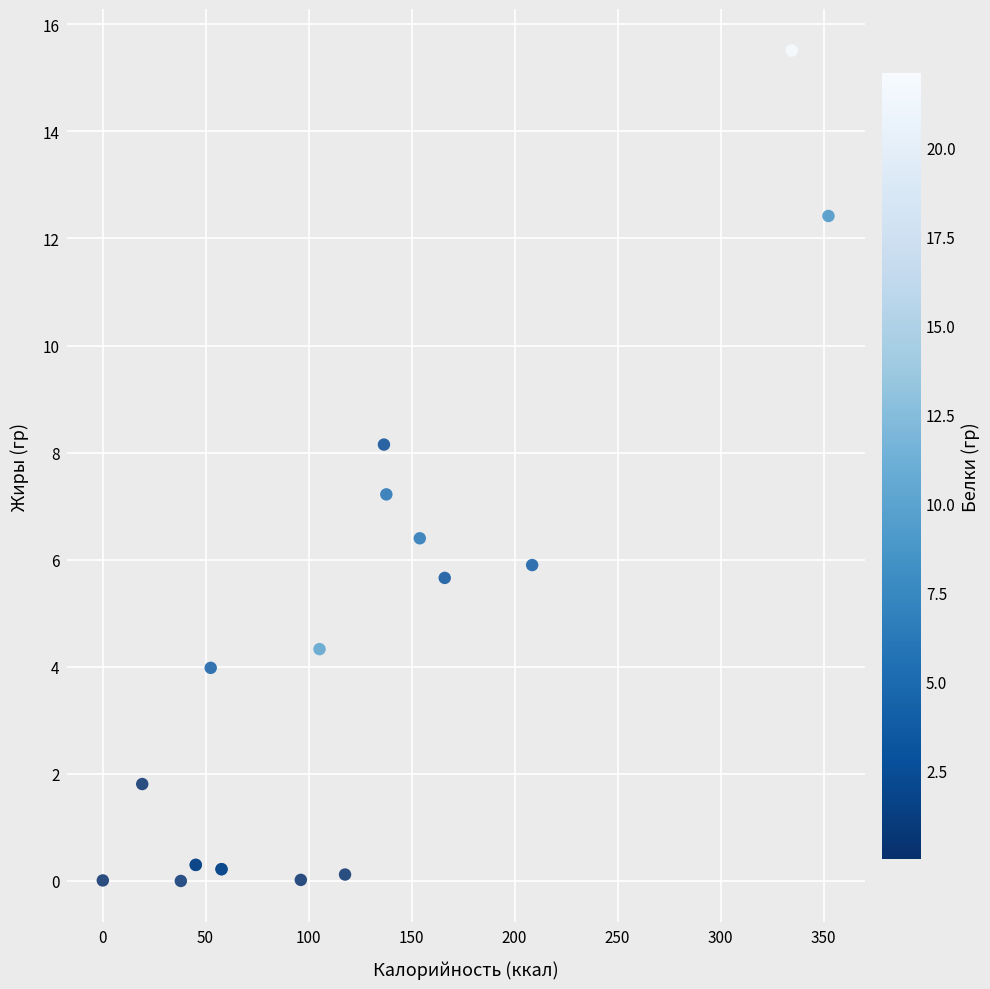

What Y value in the scatter plot is closest to 7?

7.2